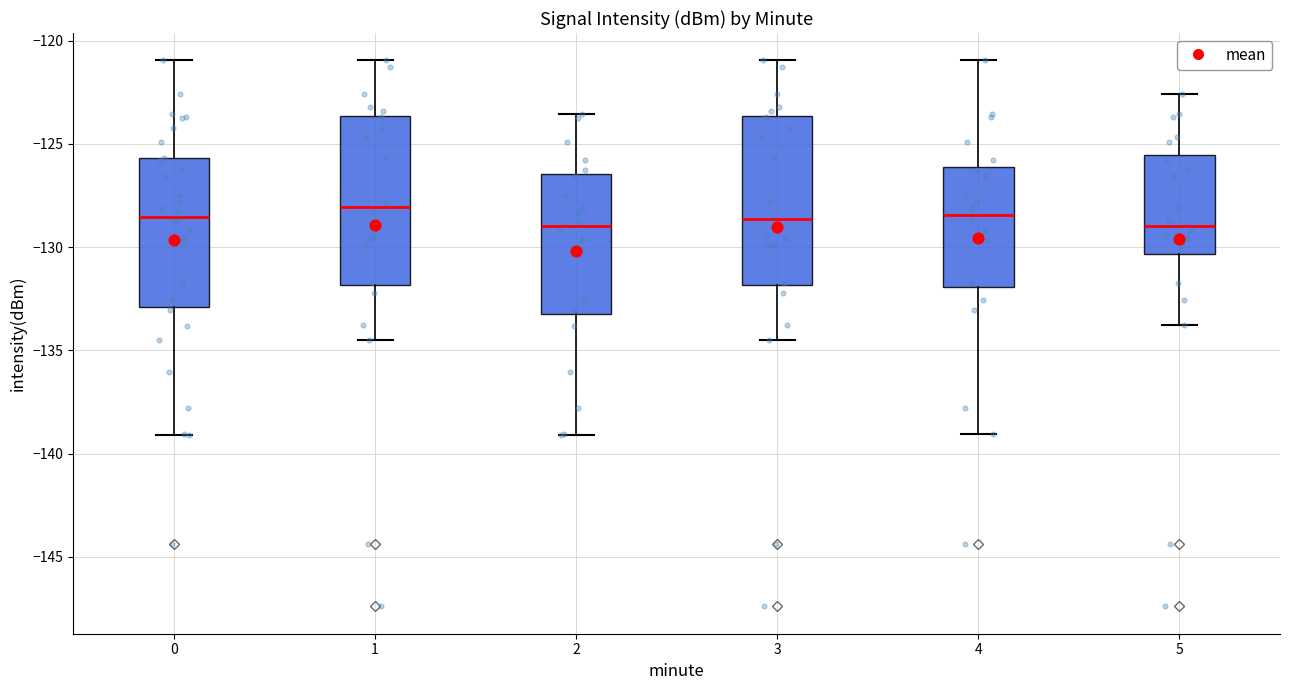

Reading left to right, read every box against the y-axis: the position of its median line, the range the box covers, and the ends of its whiskers. The values are not printed on the chart, so give them approximately, as read against the axis.

0: median -128.5, box -133.0 to -125.5, whiskers -139.0 to -121.0
1: median -128.0, box -132.0 to -123.5, whiskers -134.5 to -121.0
2: median -129.0, box -133.0 to -126.5, whiskers -139.0 to -123.5
3: median -128.5, box -132.0 to -123.5, whiskers -134.5 to -121.0
4: median -128.5, box -132.0 to -126.0, whiskers -139.0 to -121.0
5: median -129.0, box -130.5 to -125.5, whiskers -134.0 to -122.5